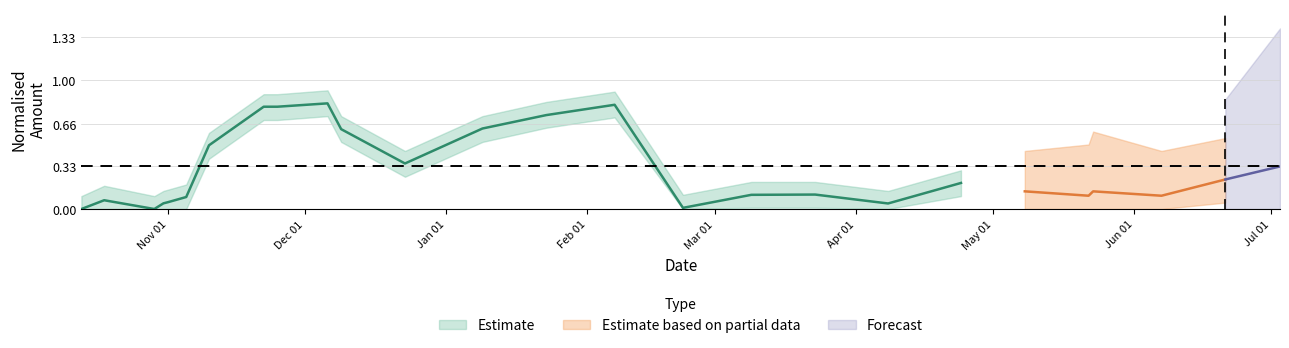

Where is Amount_norm nearest to the value 0?

2021-10-13